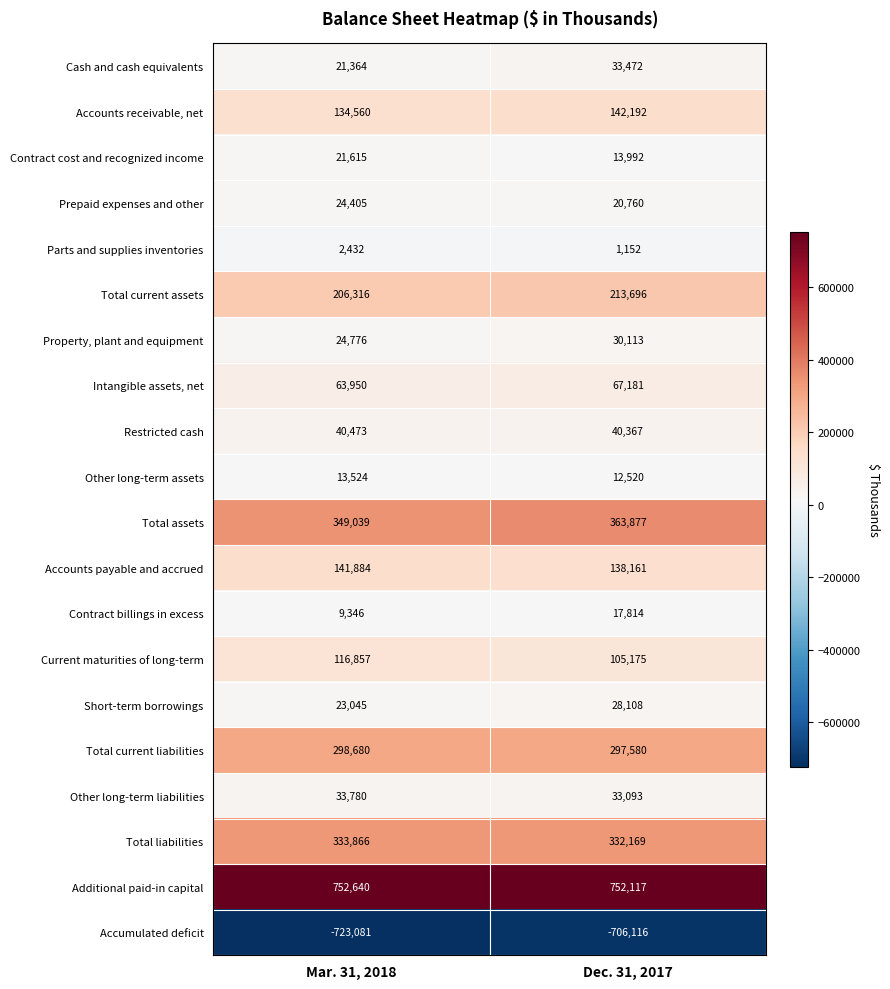

Which label corresponds to the smallest value in the chart?

Mar. 31, 2018